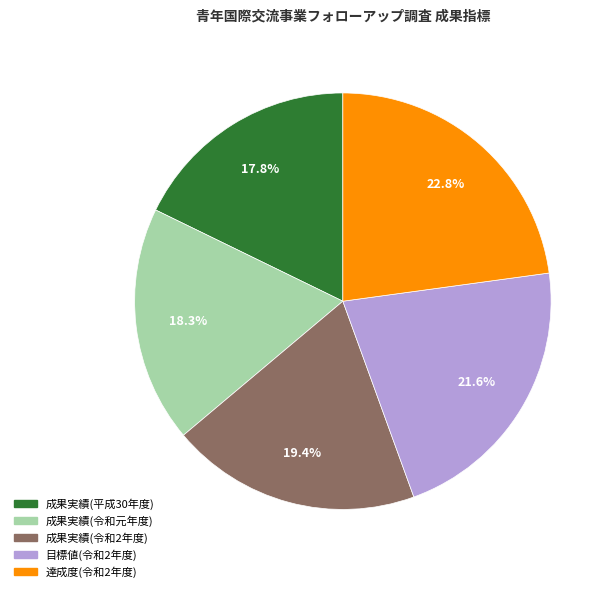

To the nearest percent, what percentage of the pie is 成果実績(令和2年度)?

19%